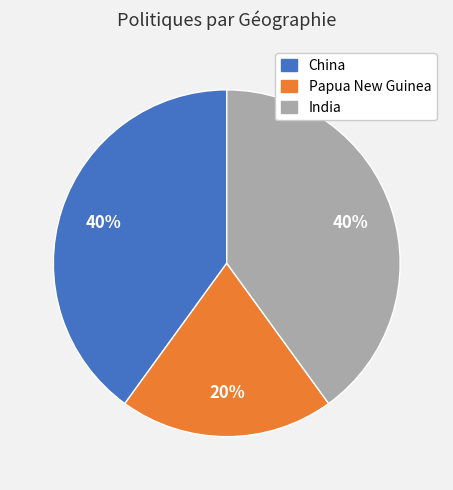

To the nearest percent, what is the average slice percentage?

33%